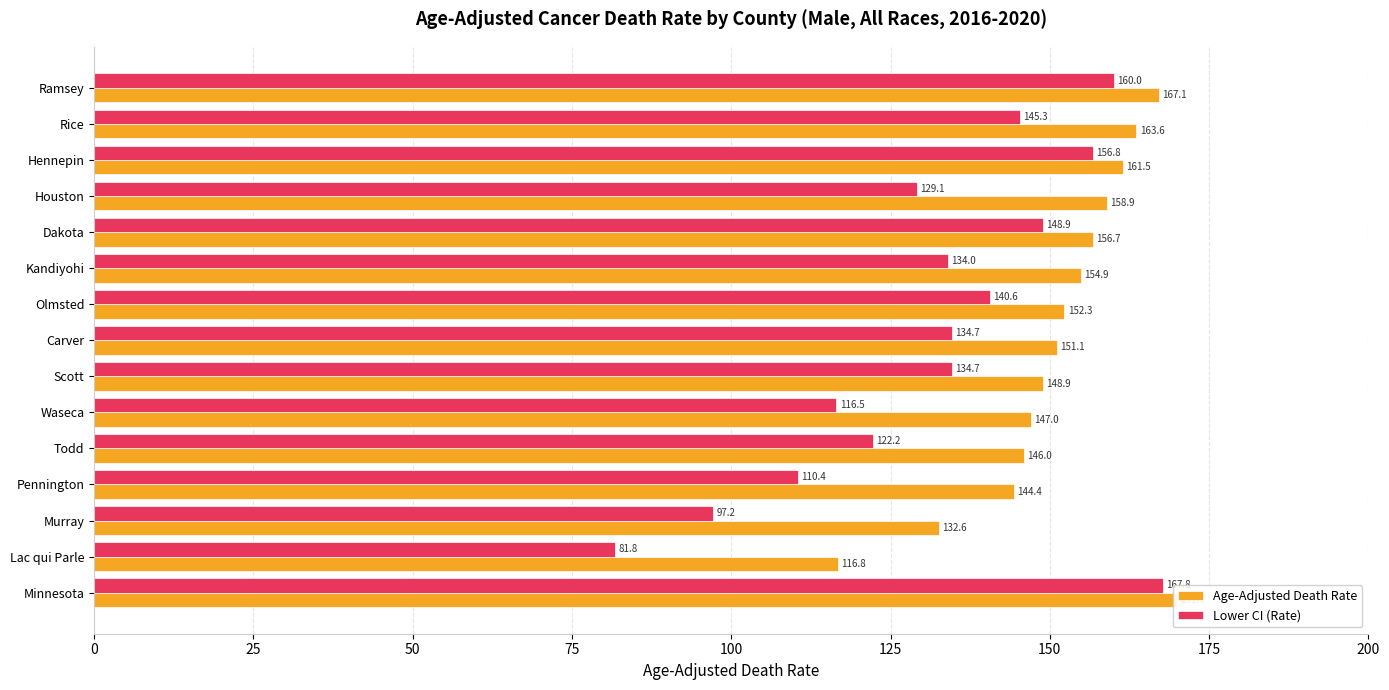

What is the minimum value shown in the chart?

81.8